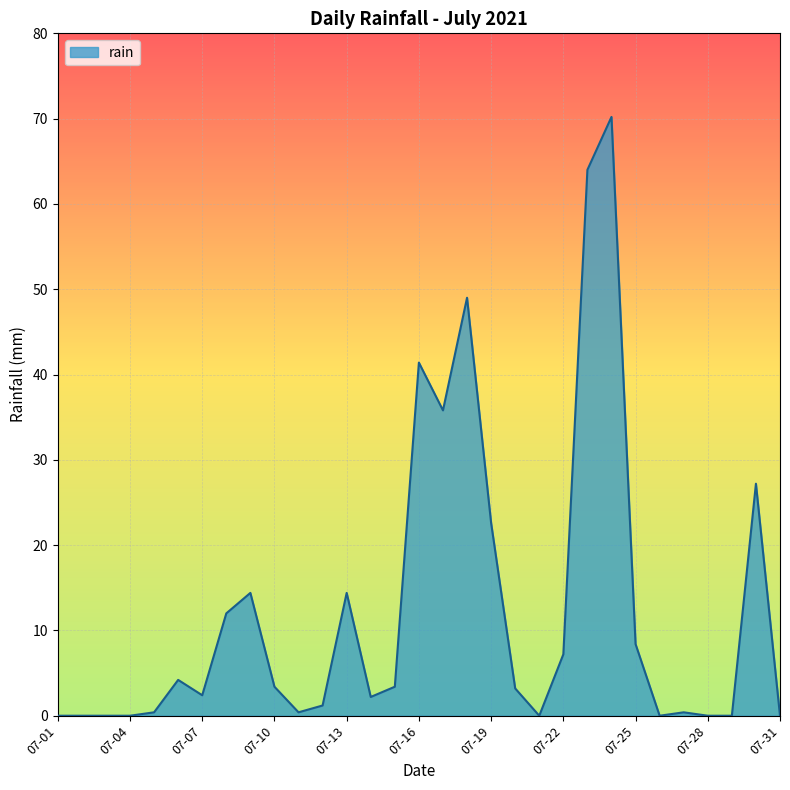

What is the greatest value displayed?

70.2